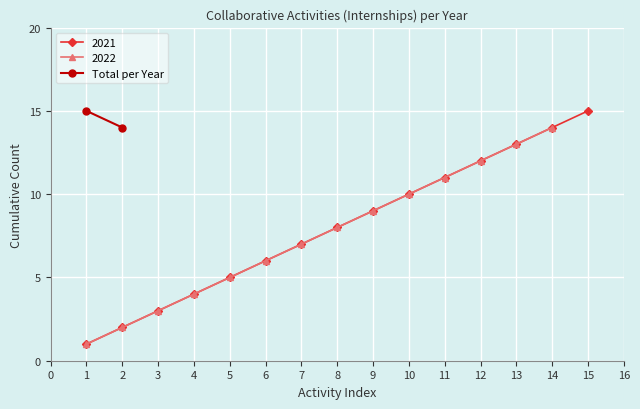

List the labels in order of 2021 value, smallest first.

1, 2, 3, 4, 5, 6, 7, 8, 9, 10, 11, 12, 13, 14, 15